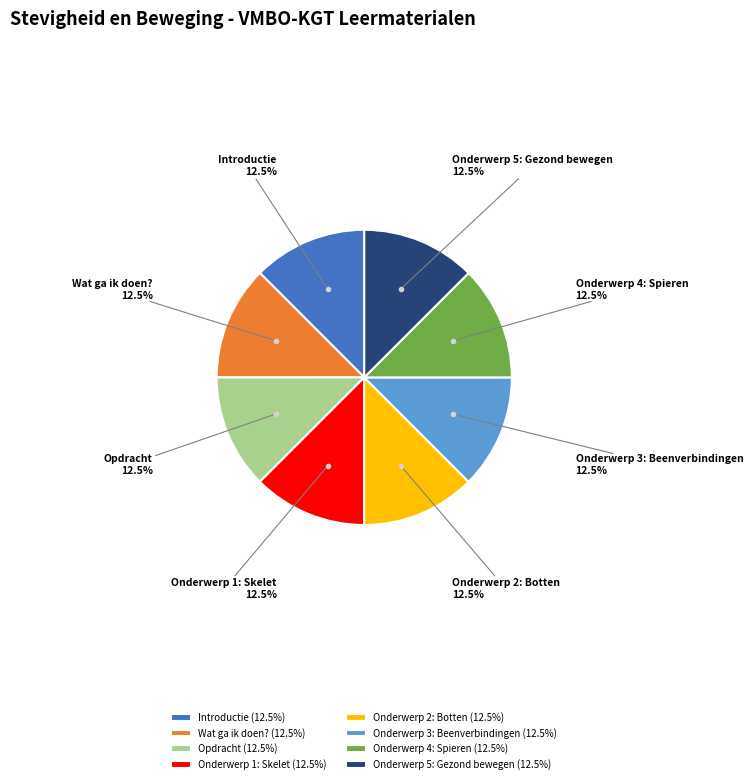

Does any single category account for the majority?

No